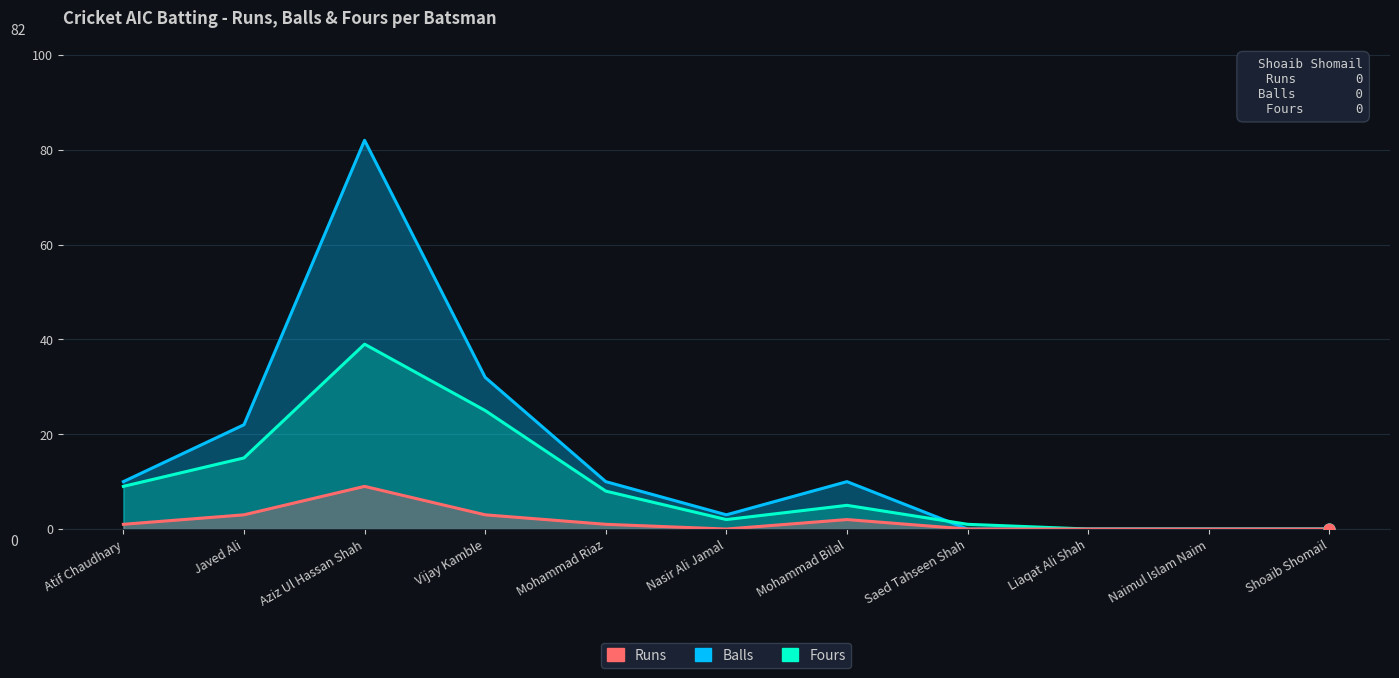

At how many categories does at least one series exceed 6?

6